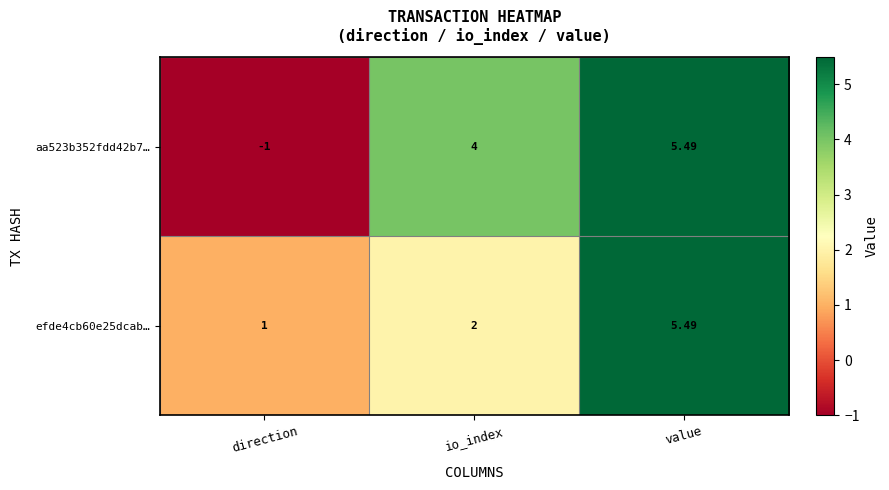

At which category is the sum across all series the highest?

value